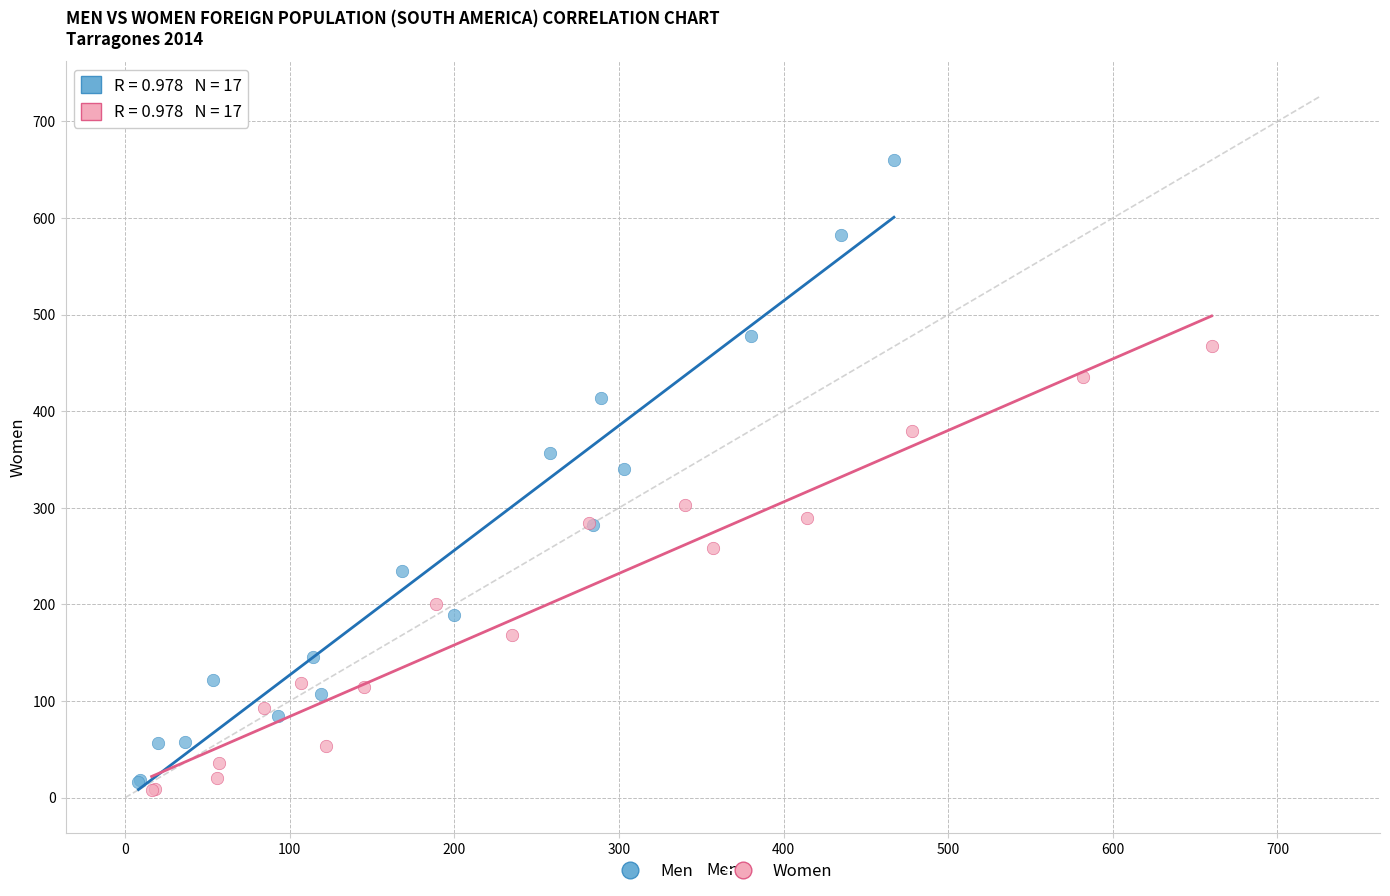

Which series has the largest Y range (max minus min)?

Men